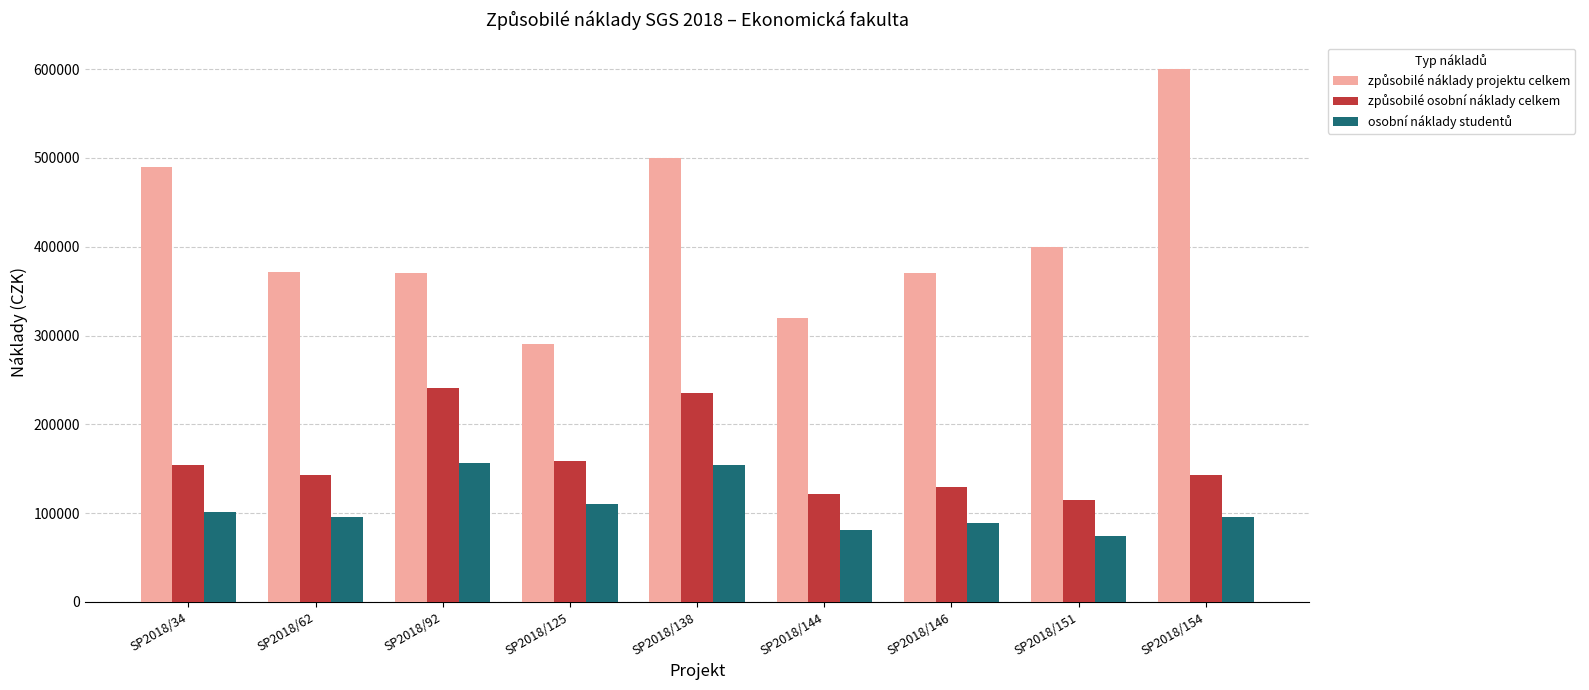

At which category is the sum across all series the highest?

SP2018/138